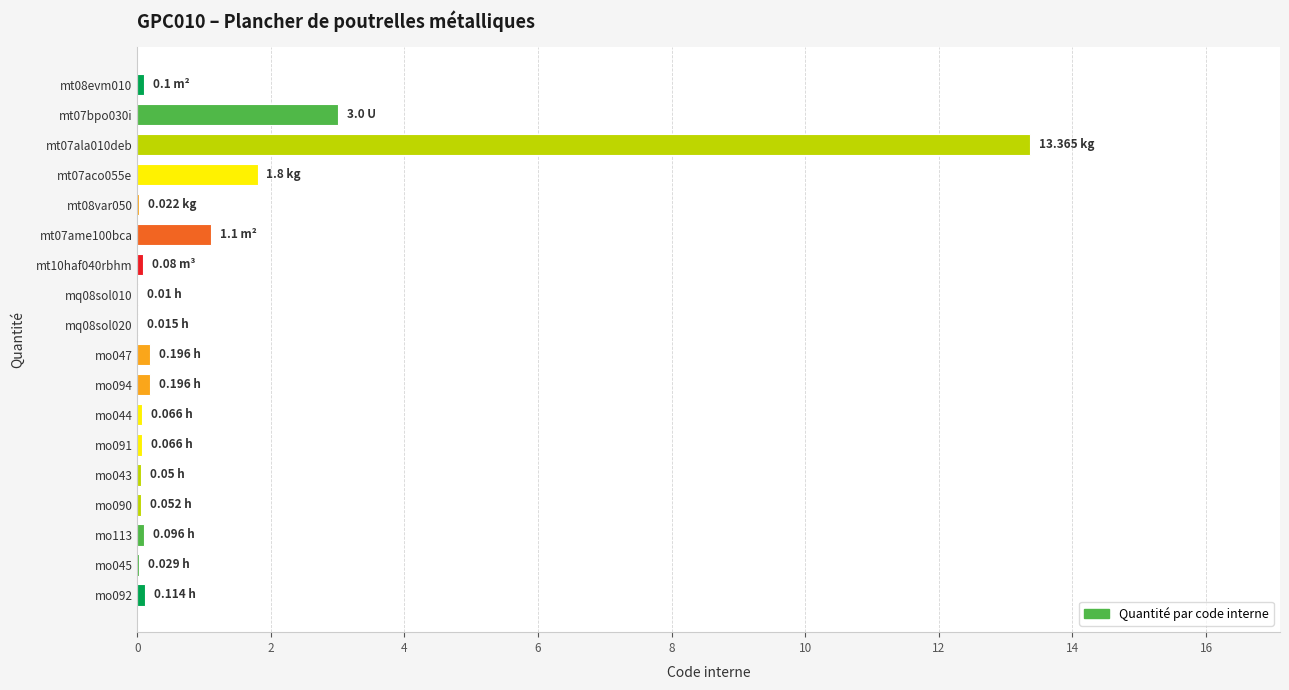

What is the sum of all values?

20.4